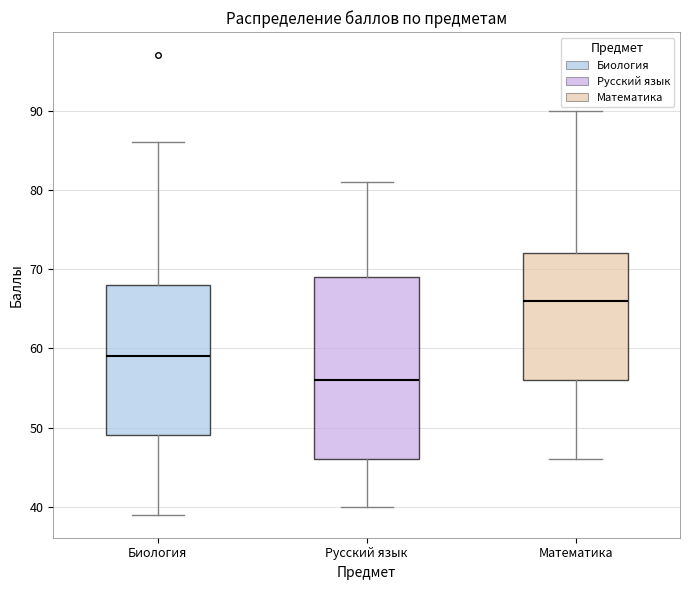

Which box's median line is the highest?

Математика